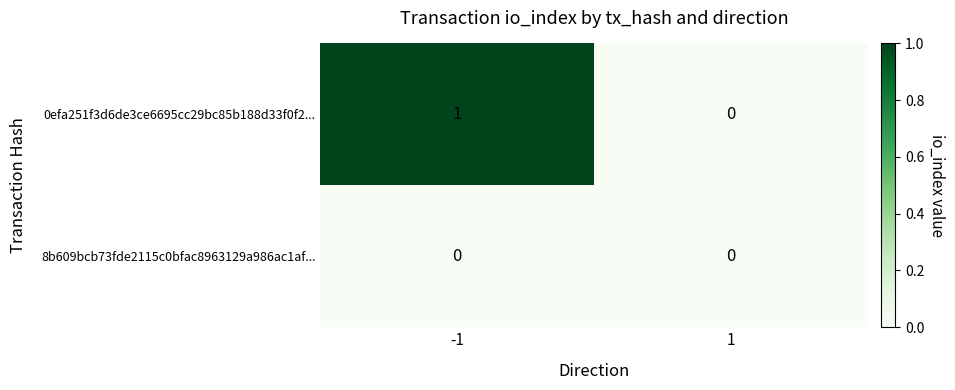

The 0efa251f3d6de3ce6695cc29bc85b188d33f0f2... series shows 0 at 1. True or false?

True